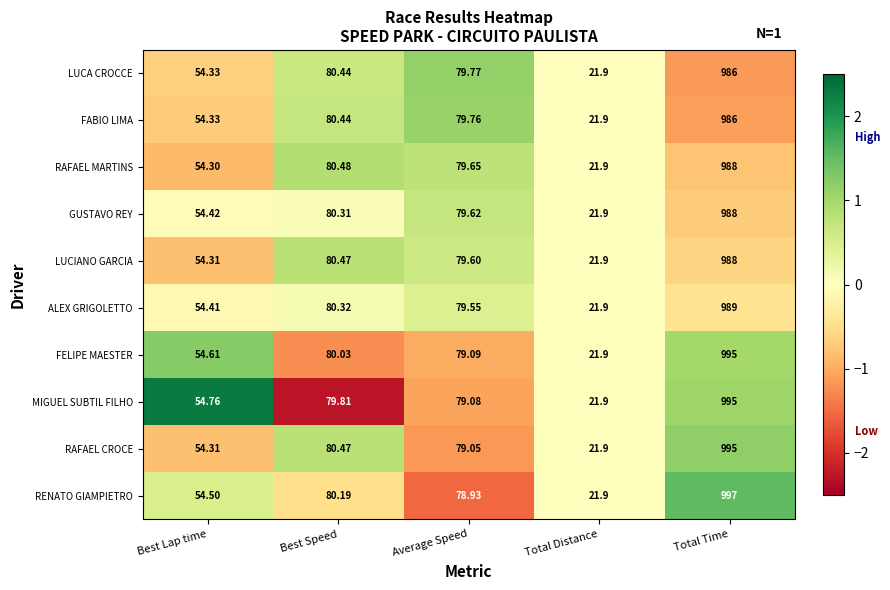

What is the maximum value shown in the chart?

997.0